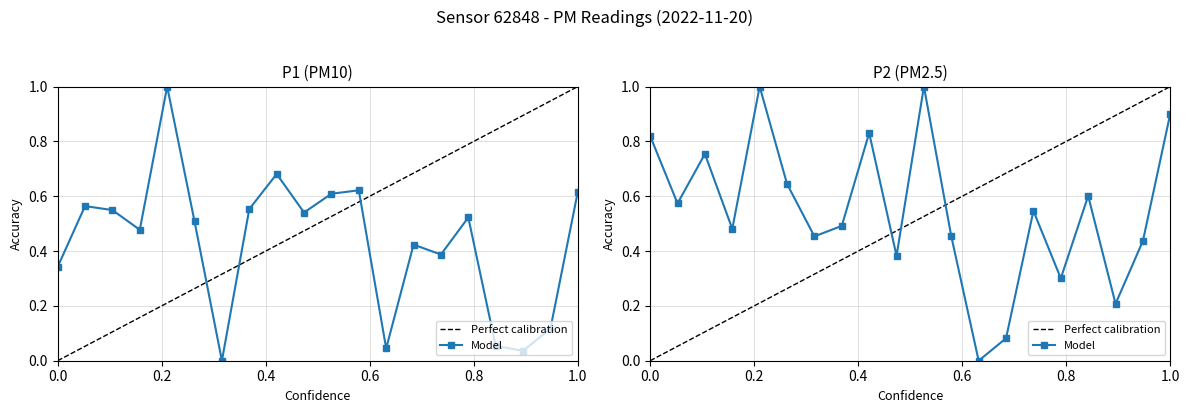

Rank the series by their average value, from lowest to highest.

P1, P2